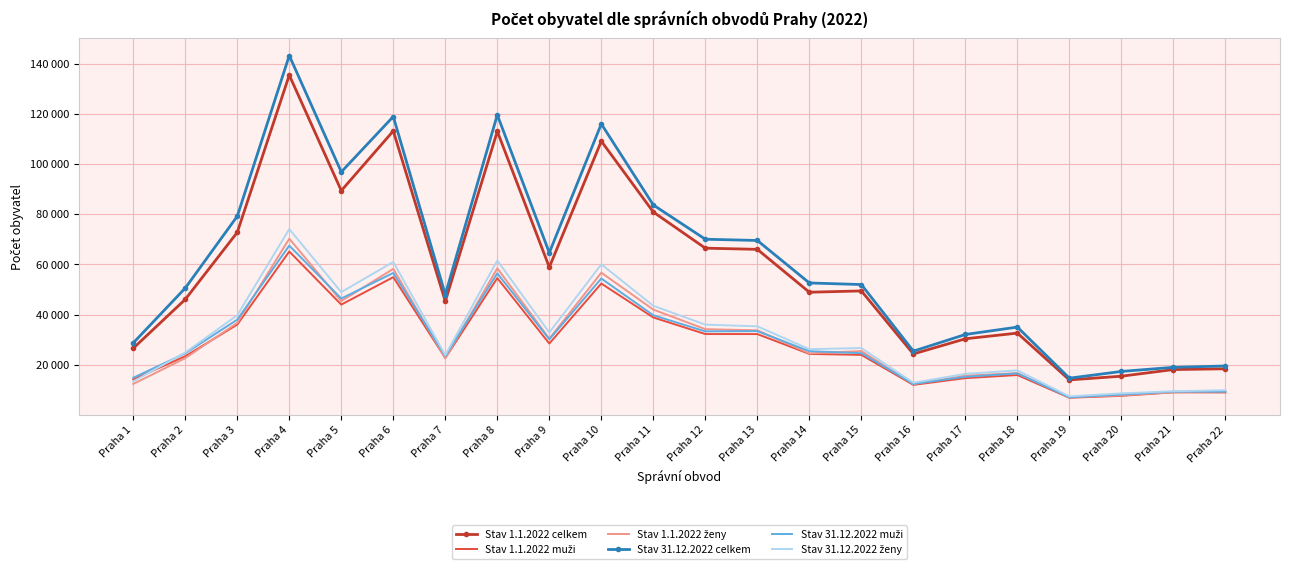

How many intersections are there between Stav 31.12.2022 ženy and Stav 1.1.2022 muži?

1